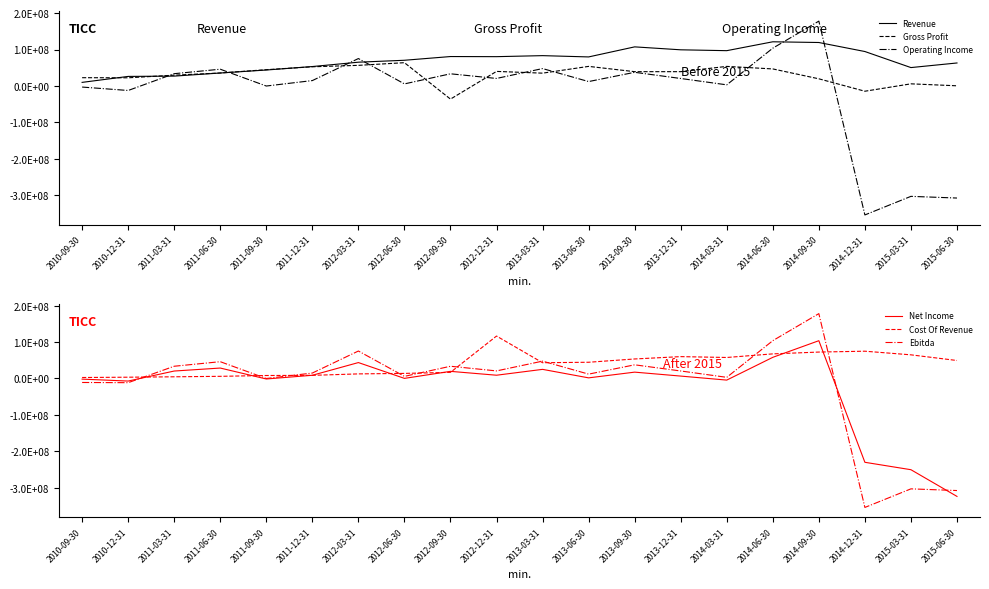

True or false: Operating Income has a value of 53955392 at 2012-09-30.

False